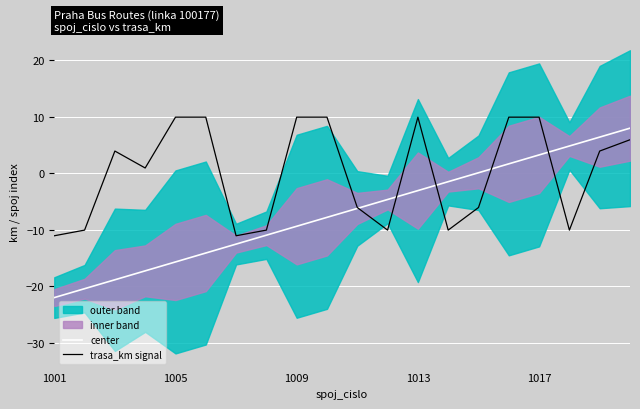

True or false: trasa_km signal has more than 2 interior local peaks.

False